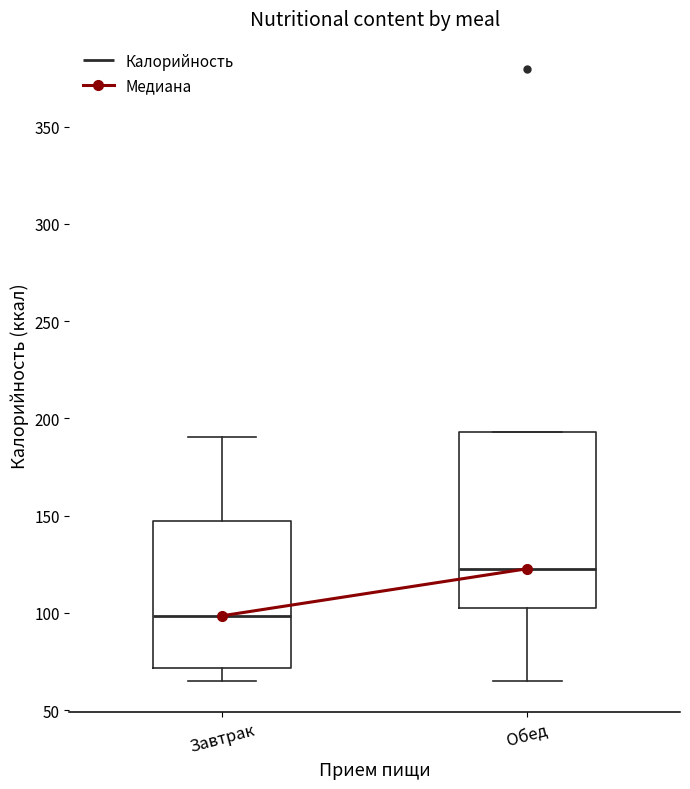

Which box's median line is the lowest?

Завтрак